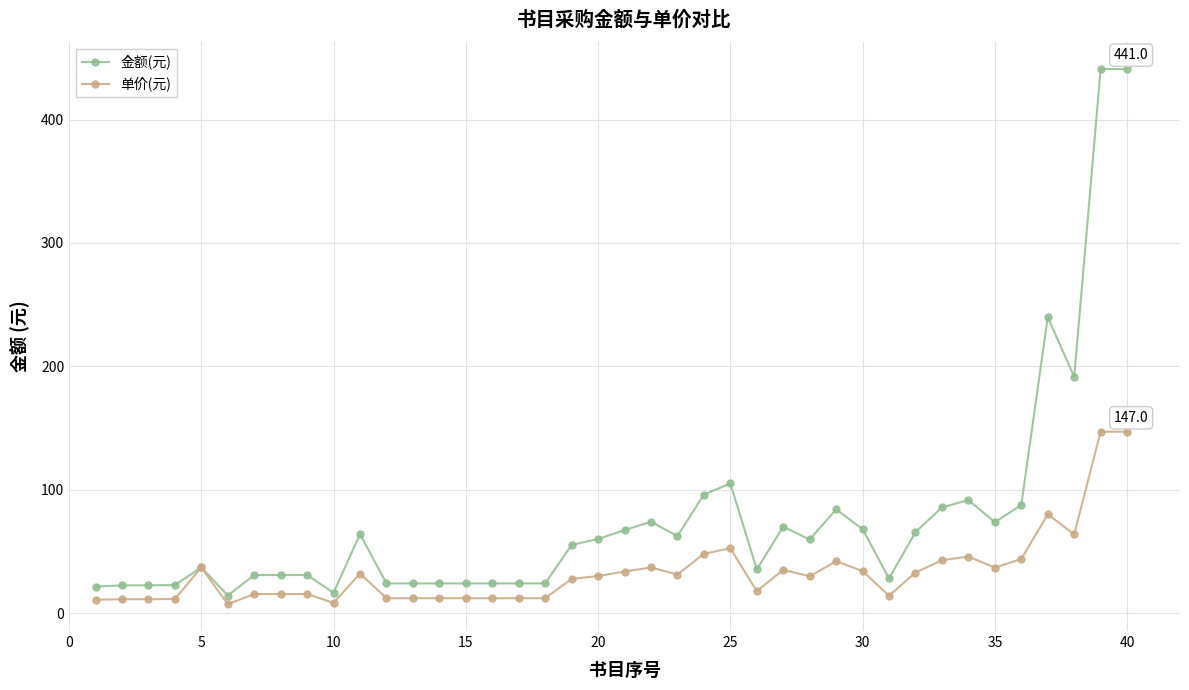

Which series has the widest spread of values?

金额(元)